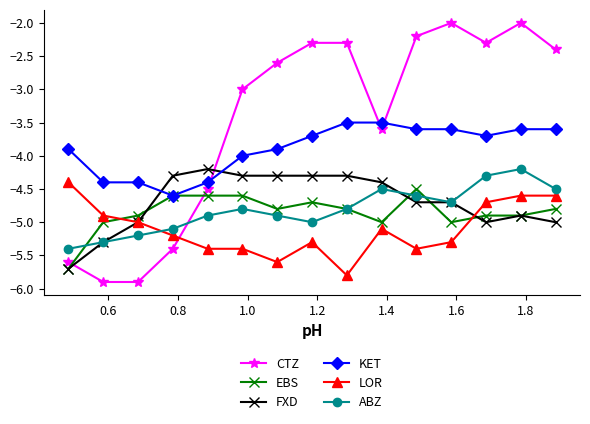

What is the value of the ABZ point at the 15th from the left?

-4.5